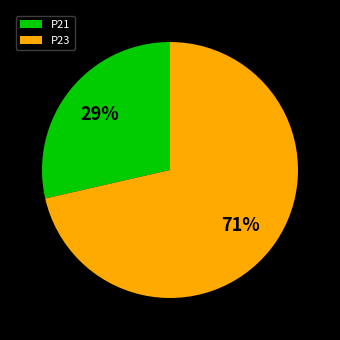

How many segments does this pie chart have?

2